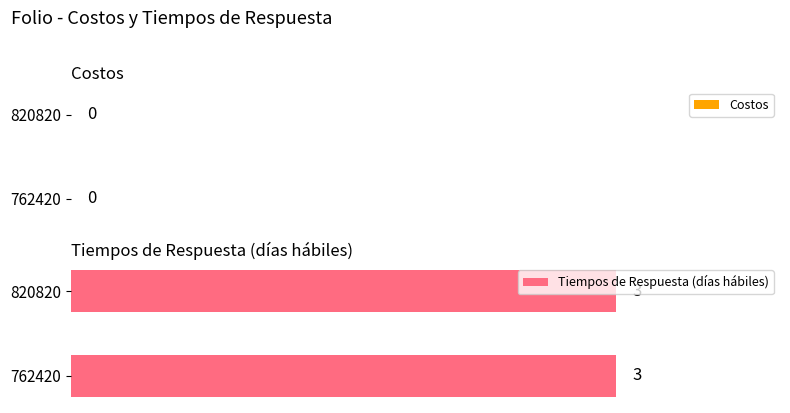

Which series has the largest total across all categories?

Tiempos de Respuesta (días hábiles)